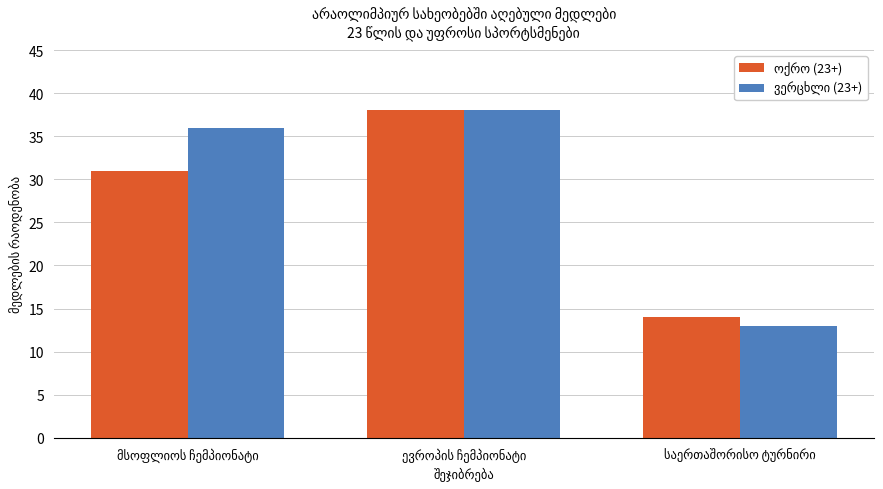

What is the greatest value displayed?

38